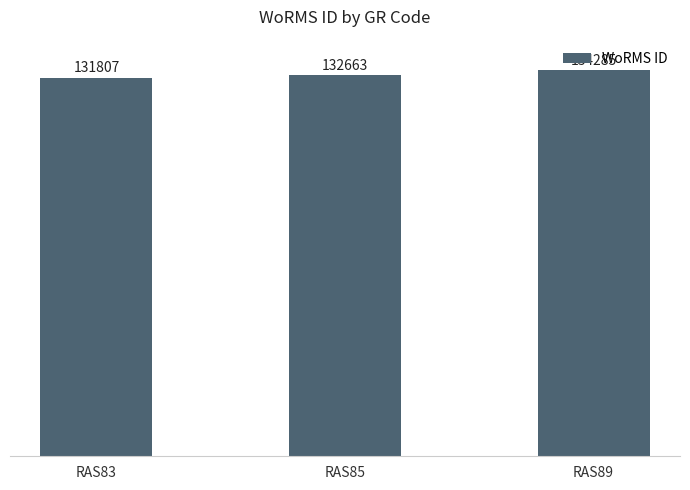

The value at RAS83 is 67675. True or false?

False